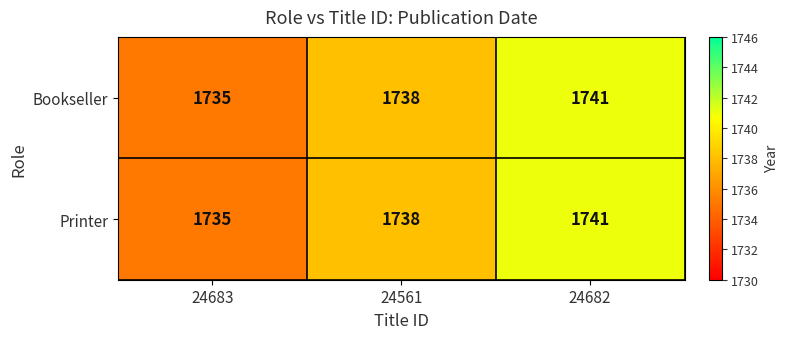

At which label is Bookseller closest to 1738?

24561